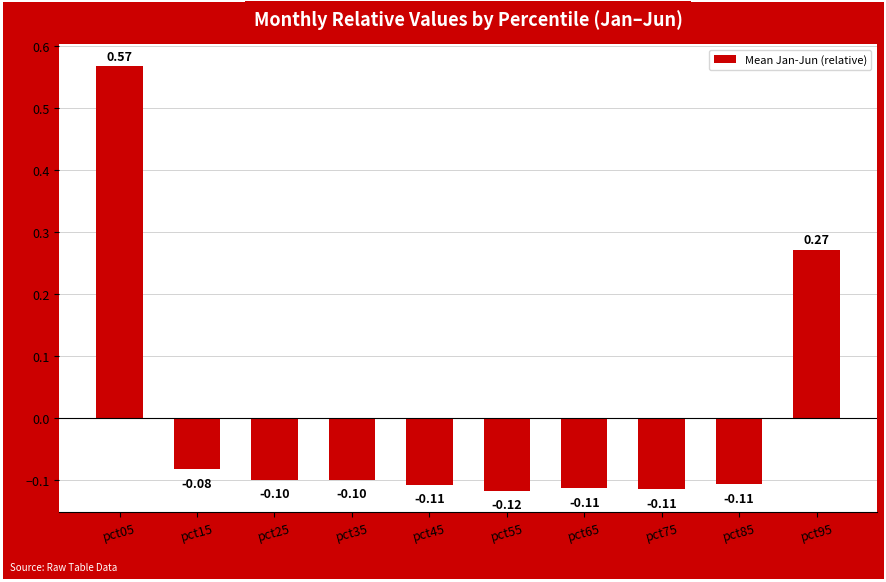

True or false: the data shows -0.1 at pct75.

True